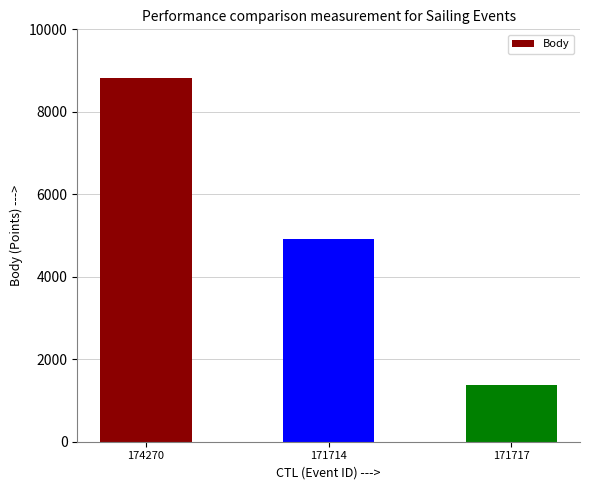

What is the label of the 1st bar from the left?

174270